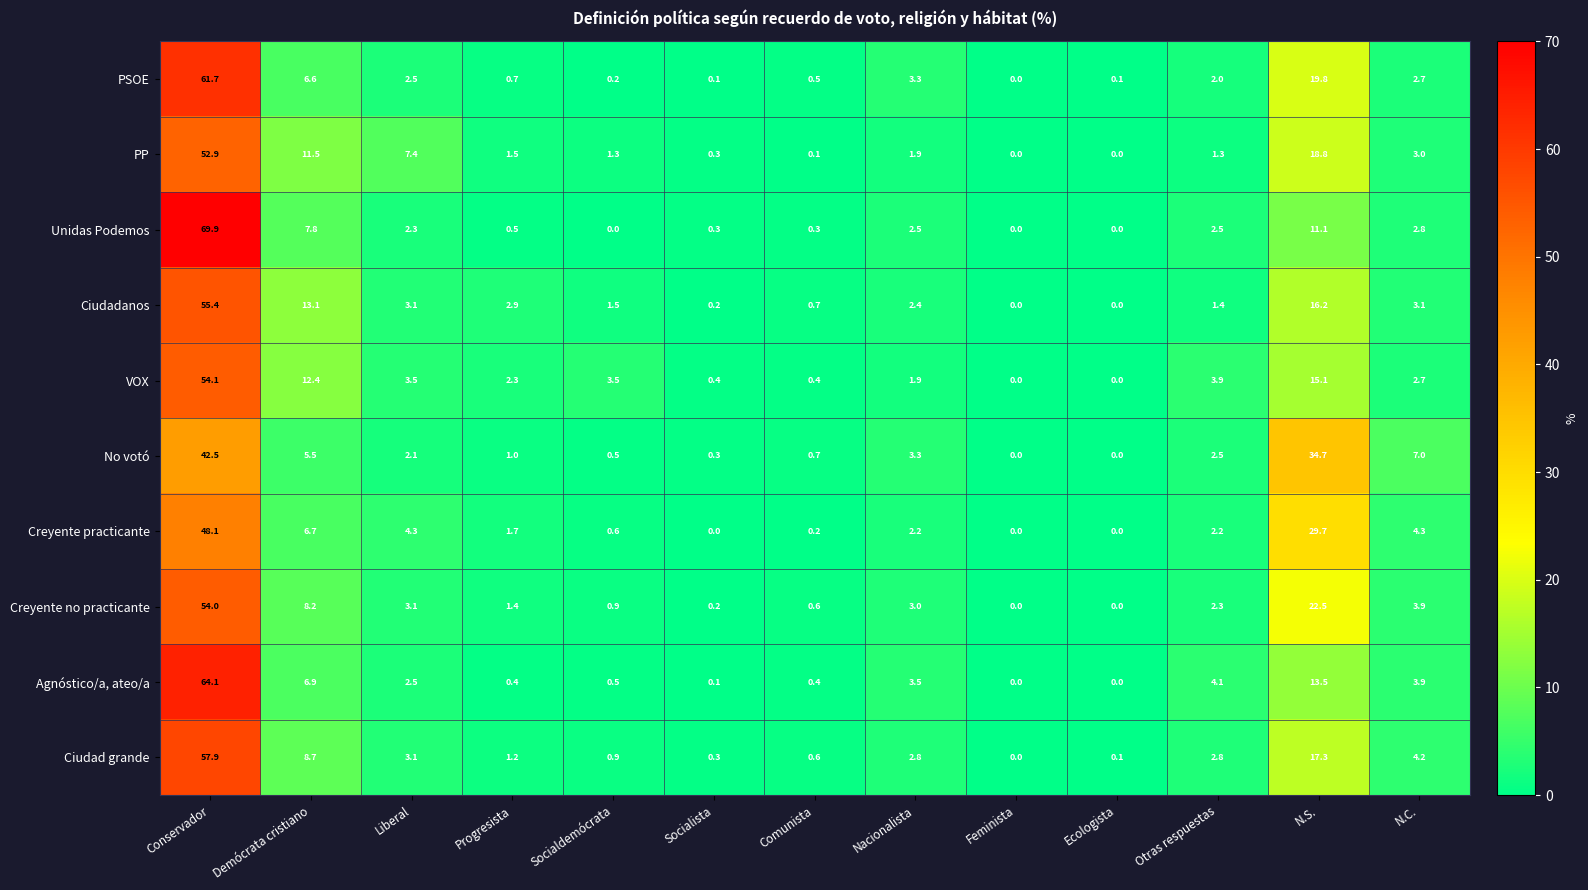

Rank the series by their maximum value, from lowest to highest.

No votó, Creyente practicante, PP, Creyente no practicante, VOX, Ciudadanos, Ciudad grande, PSOE, Agnóstico/a, ateo/a, Unidas Podemos